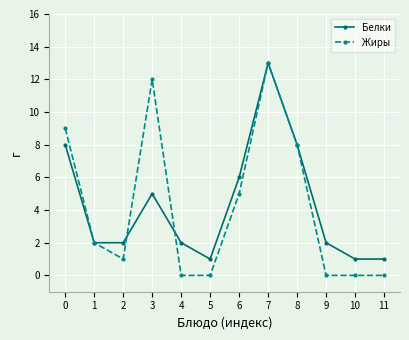

The Белки series shows 5 at 7. True or false?

False